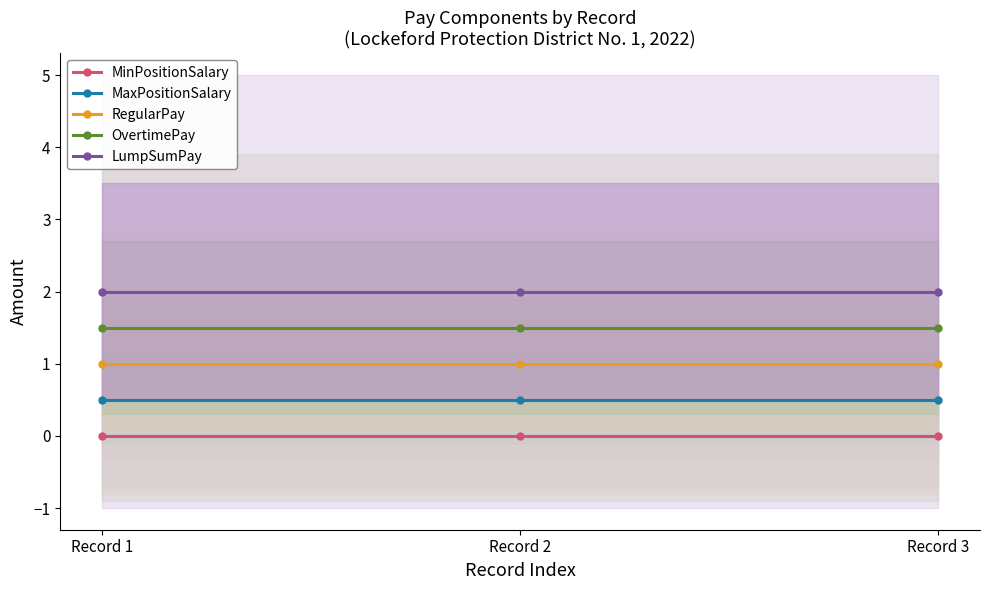

What is the sum of the MaxPositionSalary values at Record 1 and Record 2?

1.0